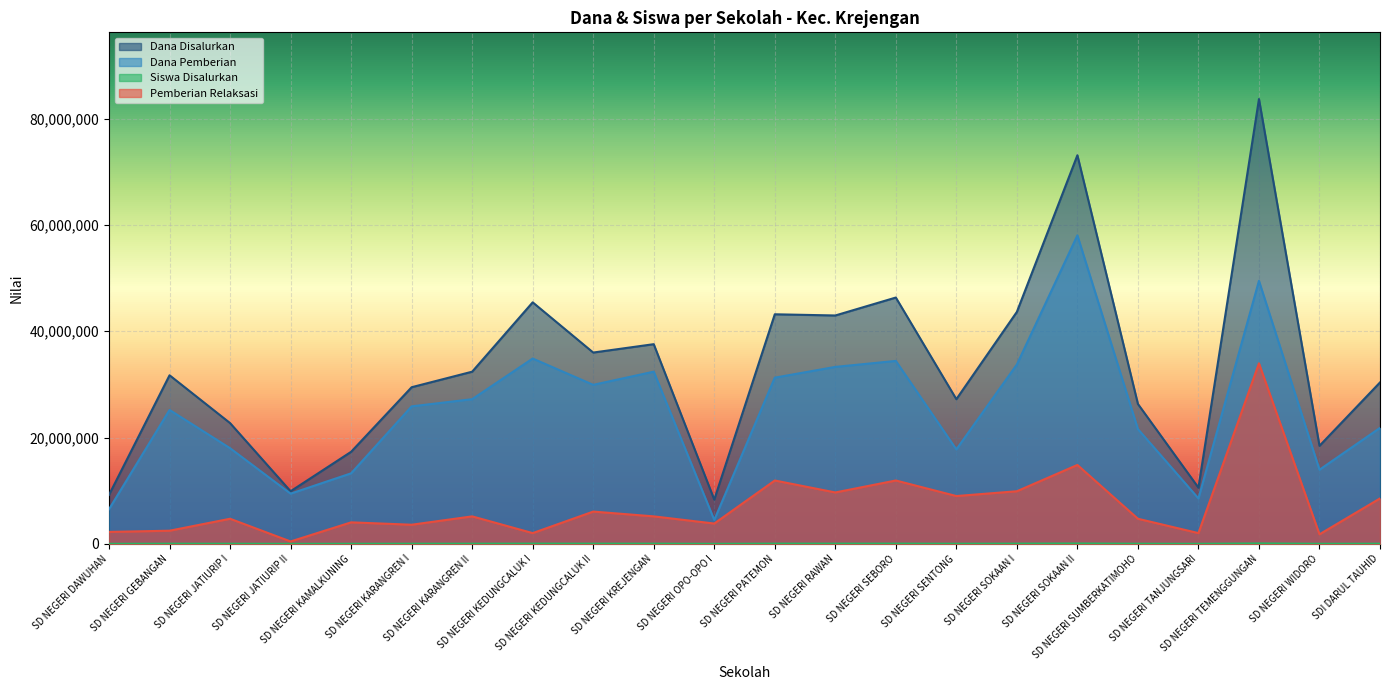

What is the sum of the Pemberian Relaksasi values at SDI DARUL TAUHID and SD NEGERI JATIURIP II?

9000000